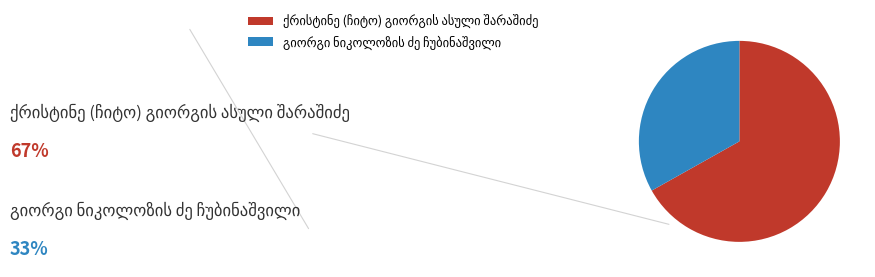

Does any single category account for the majority?

Yes